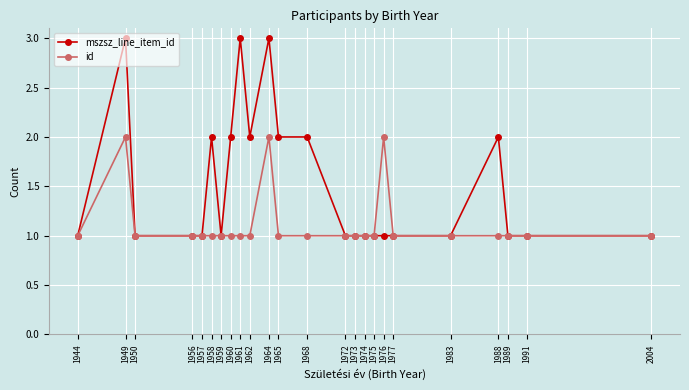

What is the maximum value shown in the chart?

3